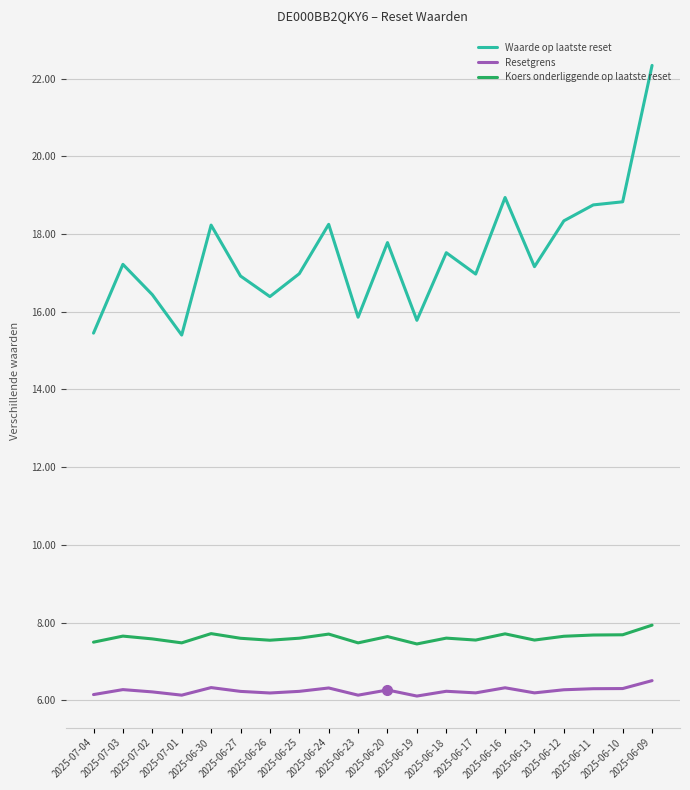

What is the difference between the maximum and minimum values in the Waarde op laatste reset series?

6.9